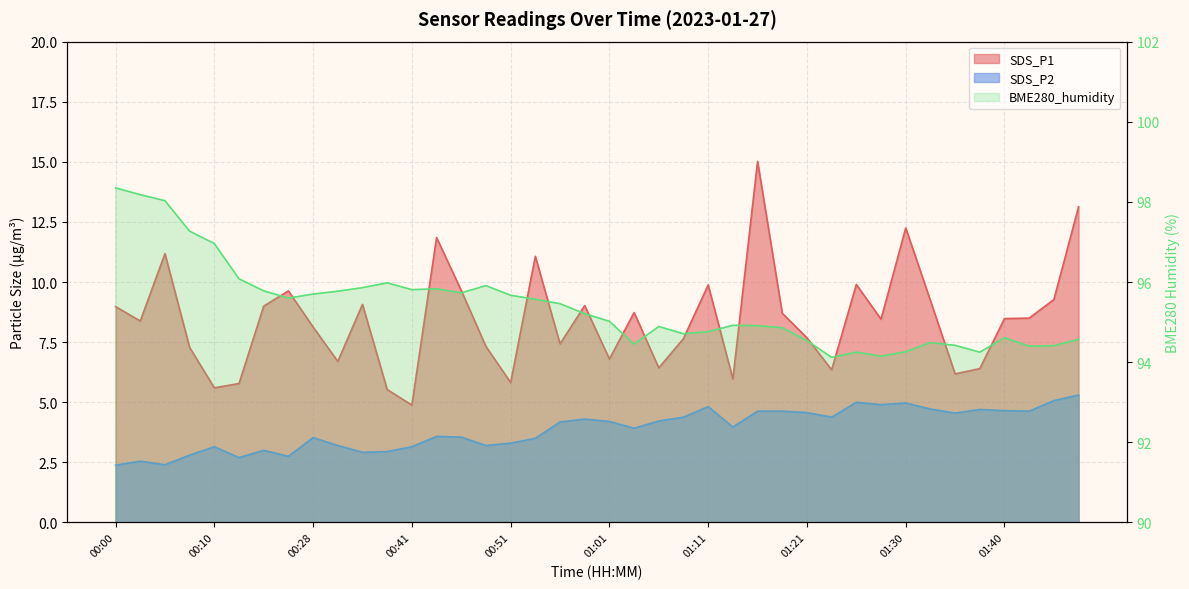

How many values are below 95?

19